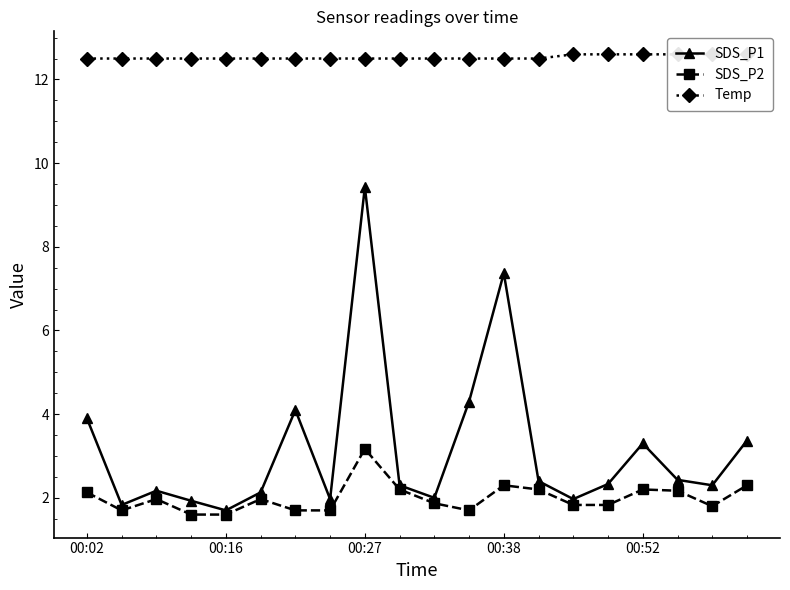

True or false: SDS_P2 and Temp cross at least once.

False